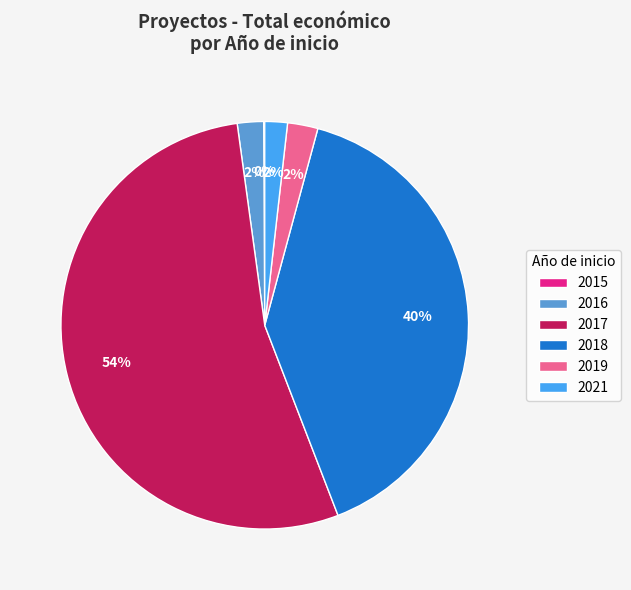

Does 2017 represent more than half of the total?

Yes